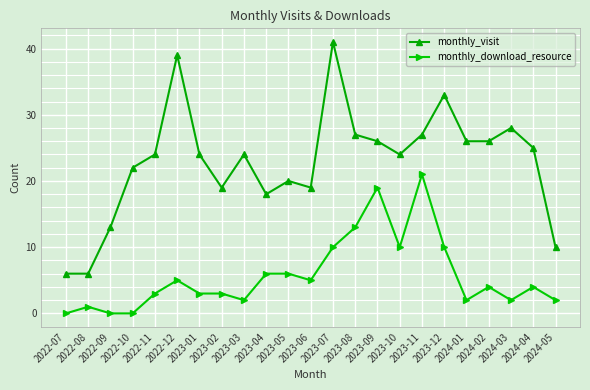

What is the maximum value for monthly_visit?

41